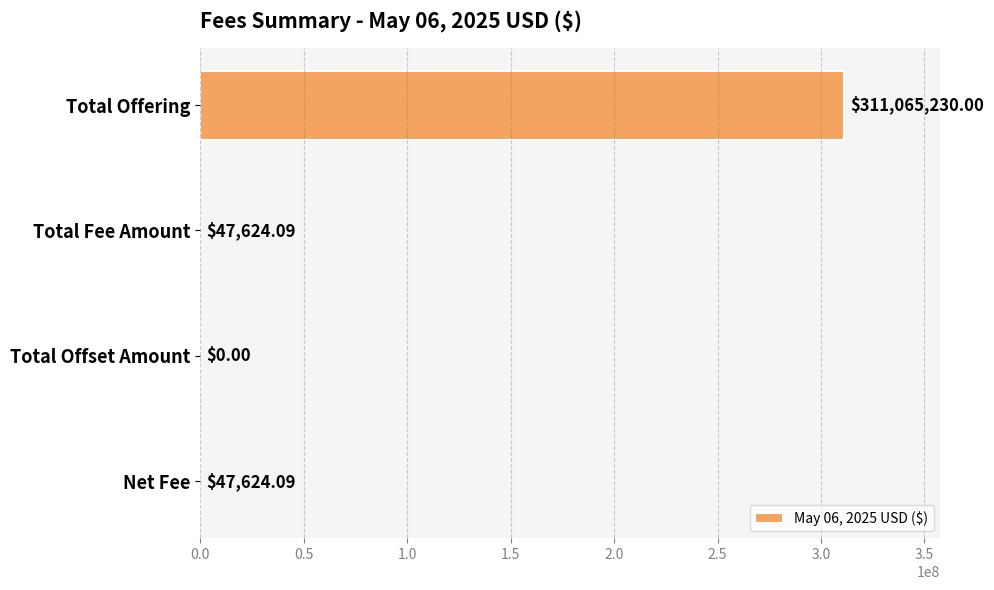

Which label corresponds to the largest value in the chart?

Total Offering